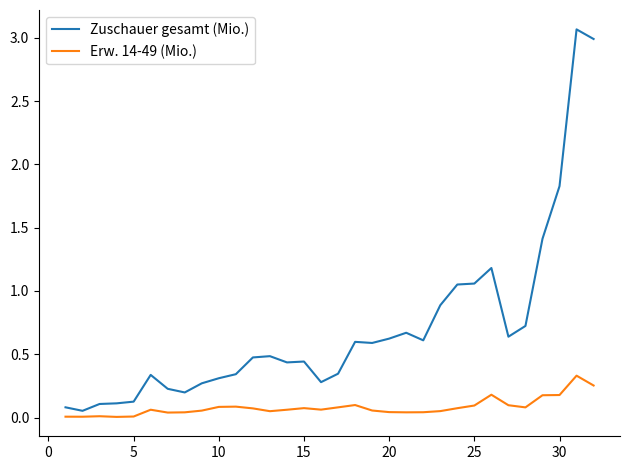

What is the highest value of the Zuschauer gesamt (Mio.) series?

3.1